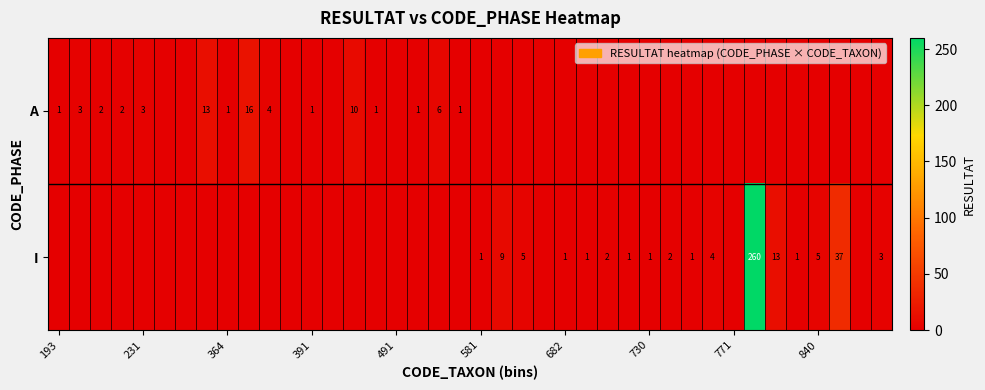

How many distinct data groups are displayed?

2